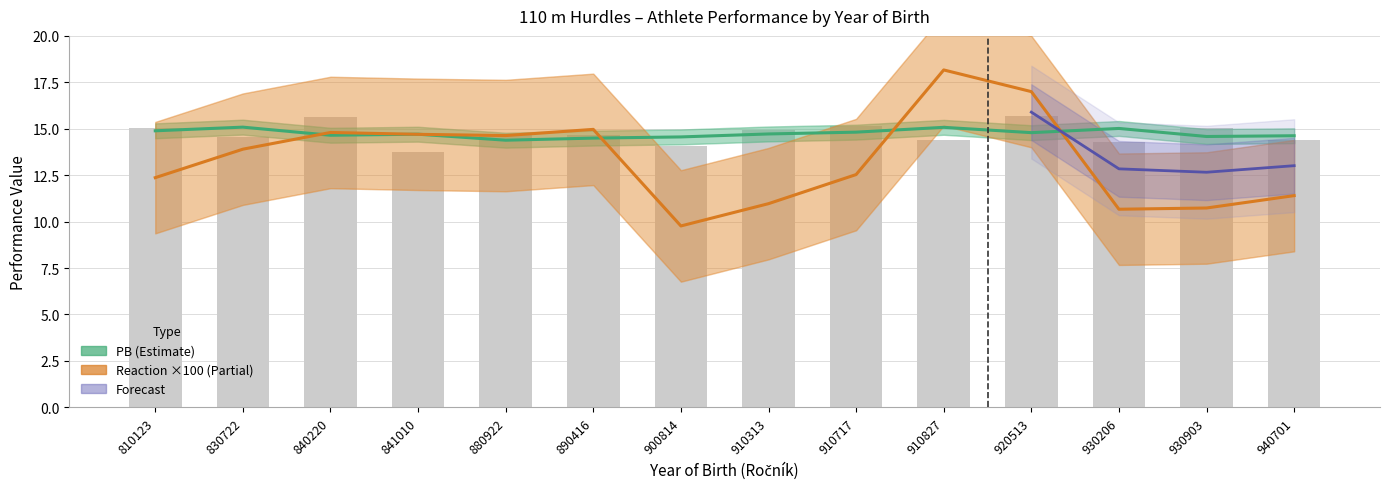

How many values exceed 14?

13